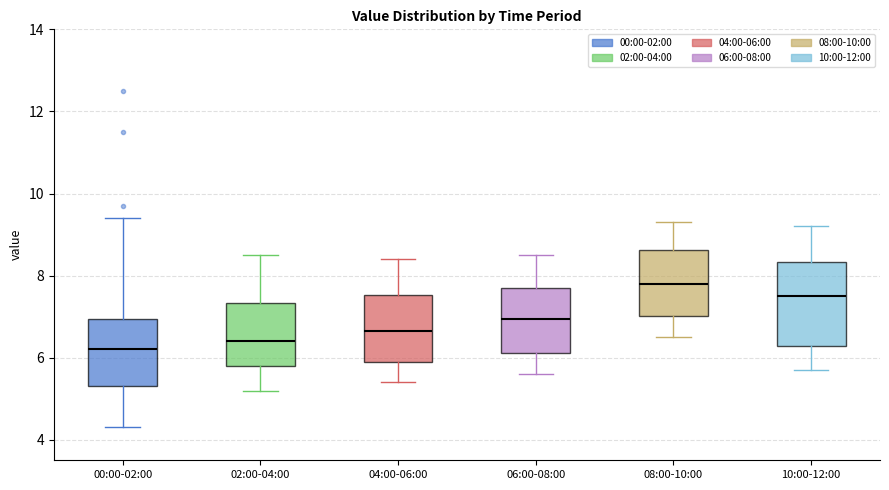

Which box's median line is the lowest?

00:00-02:00